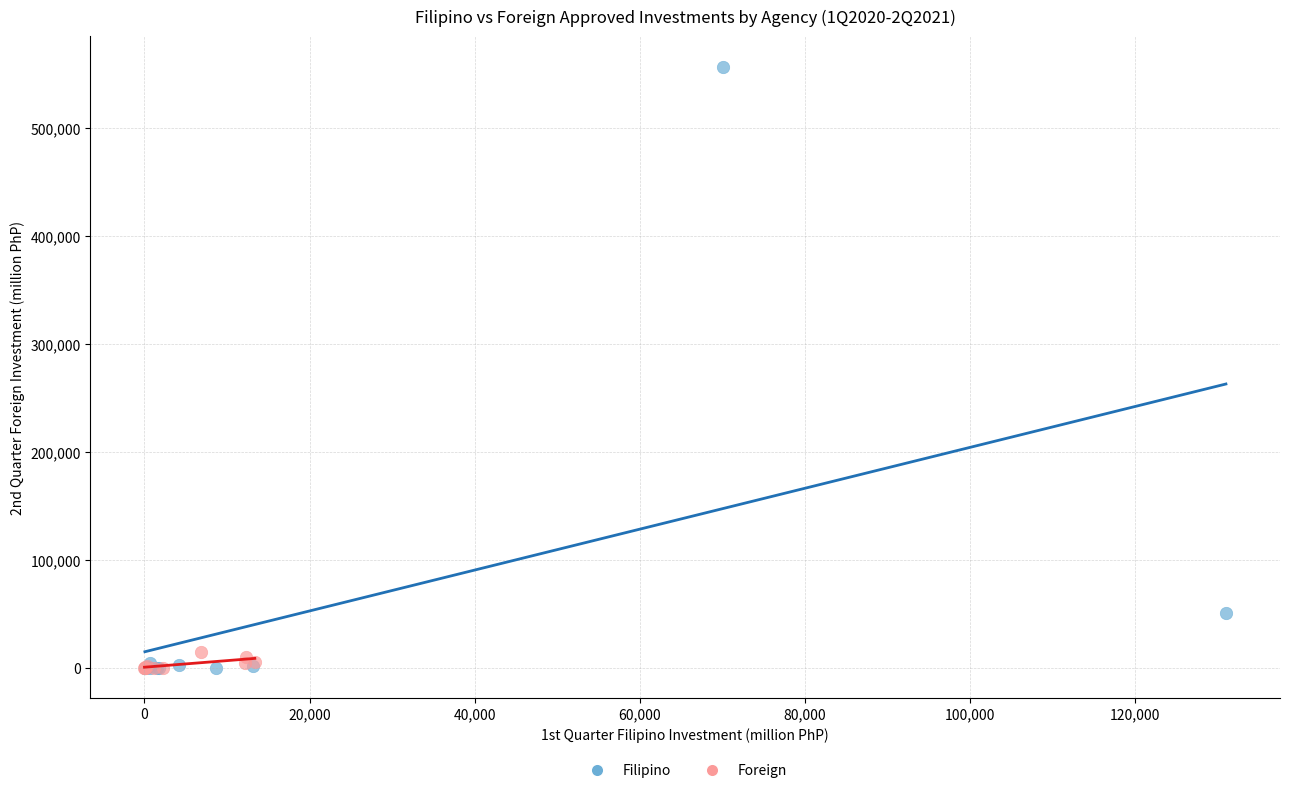

Which series has the largest Y range (max minus min)?

Filipino